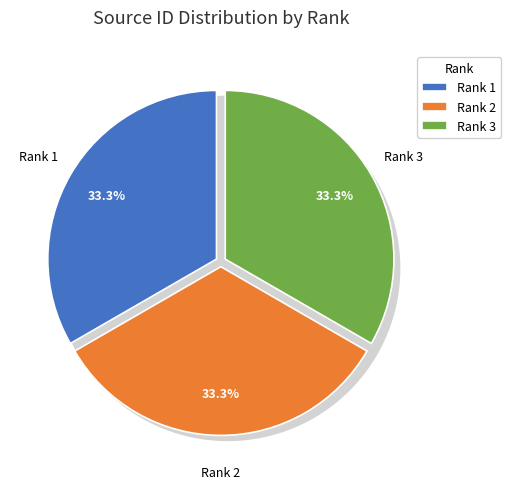

What portion of the pie excludes Rank 3?

66.7%